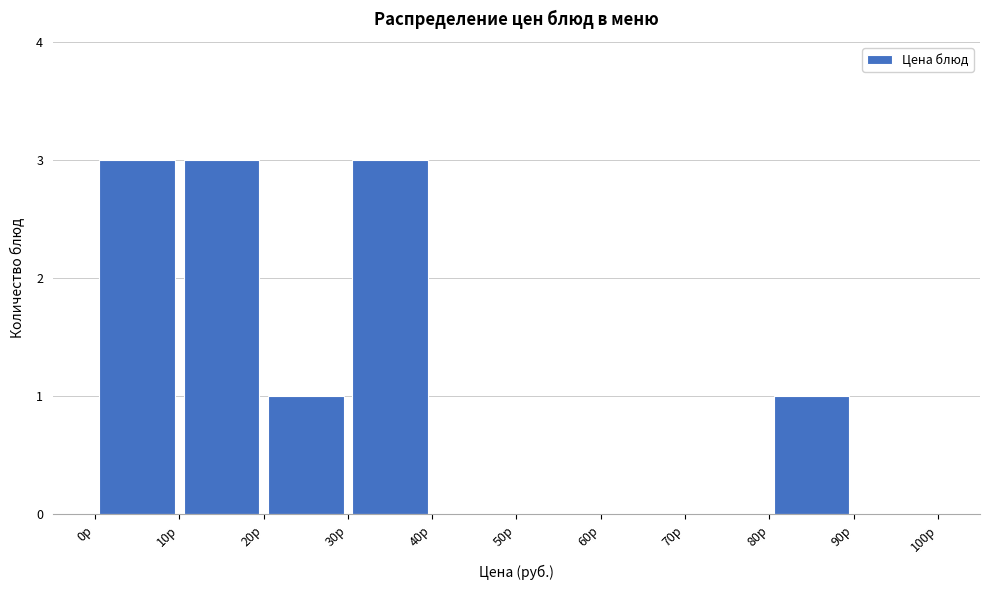

Reading left to right, list every bar in this chart as the range it spans on the x-axis followed by its height. The values are not printed on the chart, so give them approximately, as read against the axis.

0 to 10: 3
10 to 20: 3
20 to 30: 1
30 to 40: 3
40 to 50: 0
50 to 60: 0
60 to 70: 0
70 to 80: 0
80 to 90: 1
90 to 100: 0